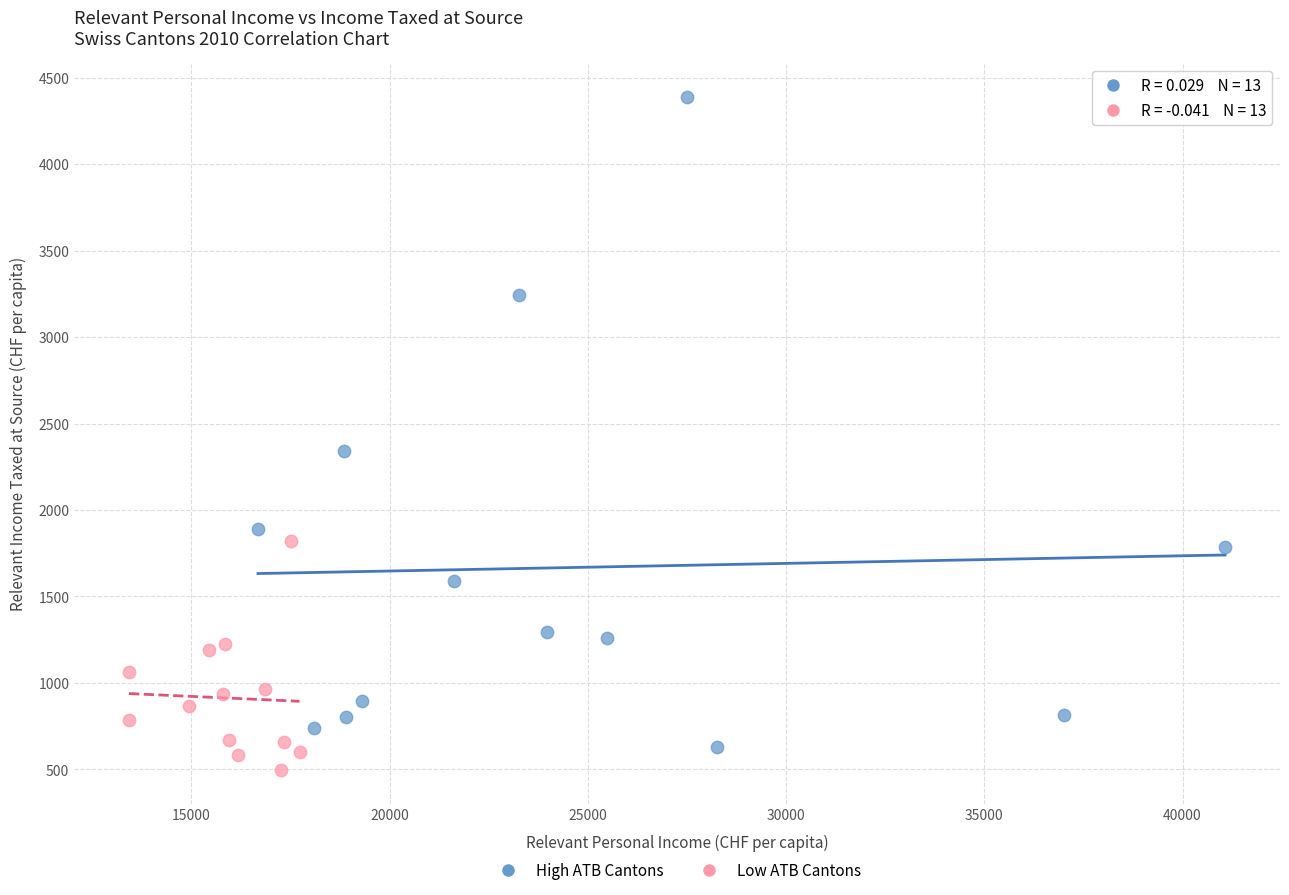

Which series contains the highest Y value?

High ATB Cantons